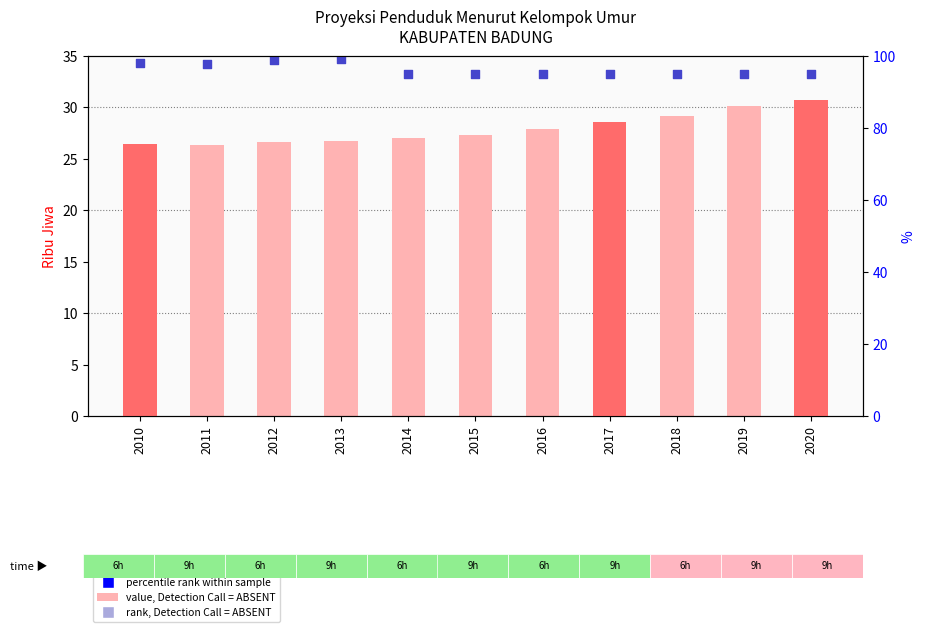

What is the ratio of the value at 2017 to the value at 2015?

1.0